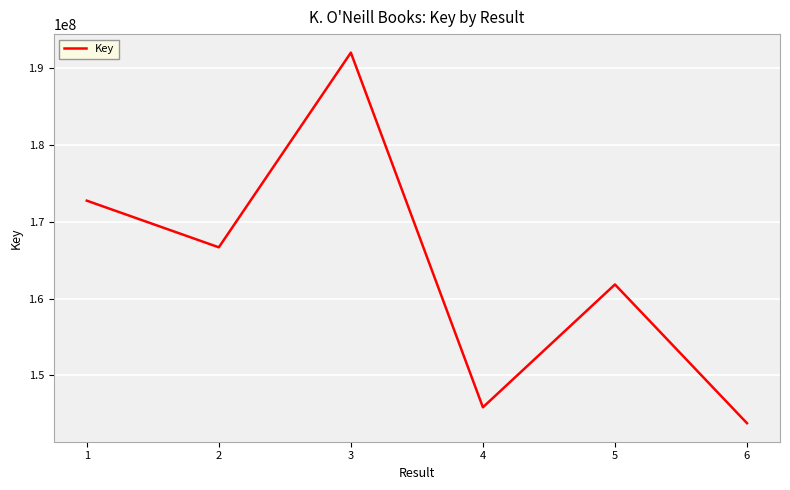

Which has a higher value, 6 or 2?

2